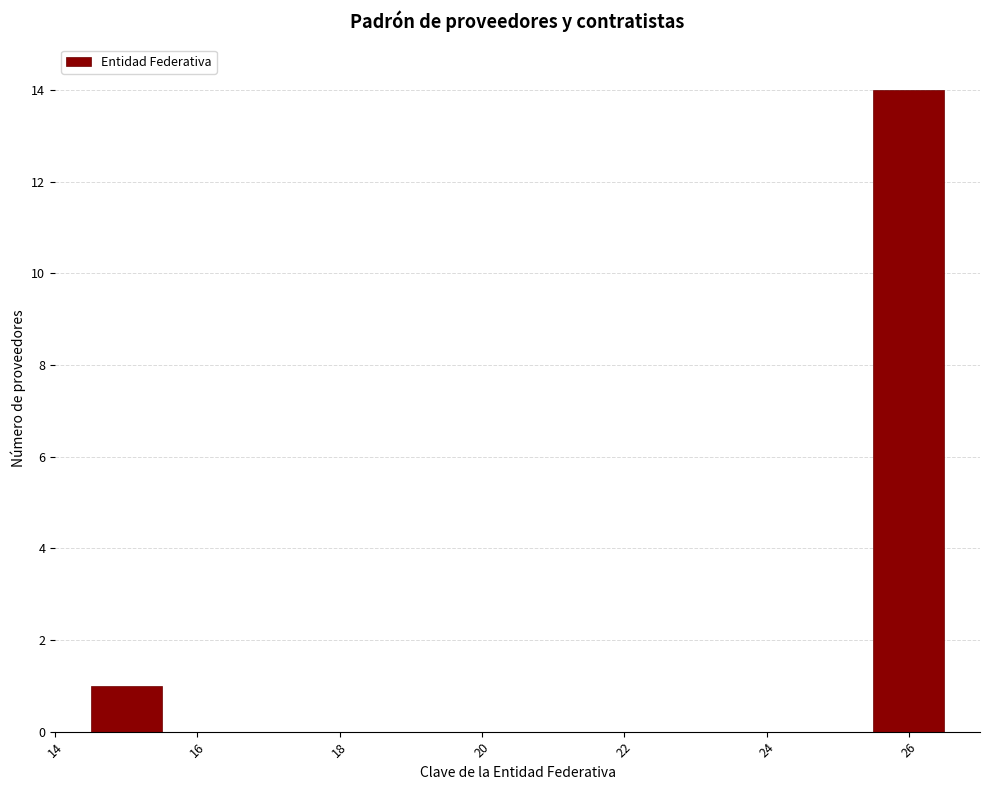

Which range on the x-axis has the tallest bar?

25.5 to 26.5